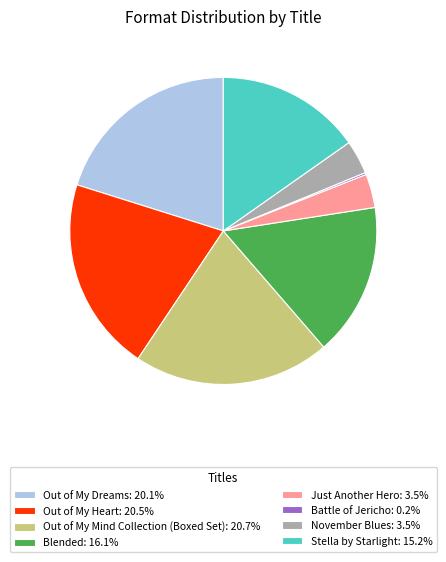

Is there a majority slice in this chart?

No